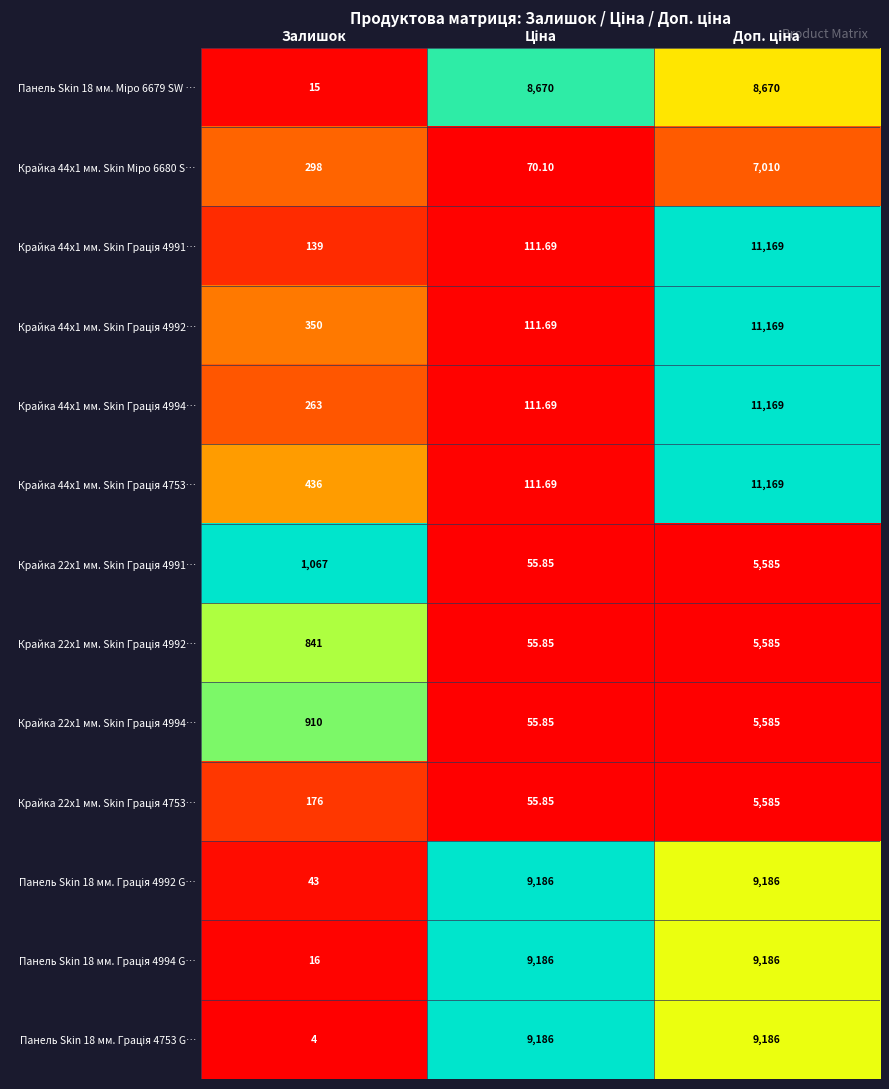

How many series are shown in this chart?

13